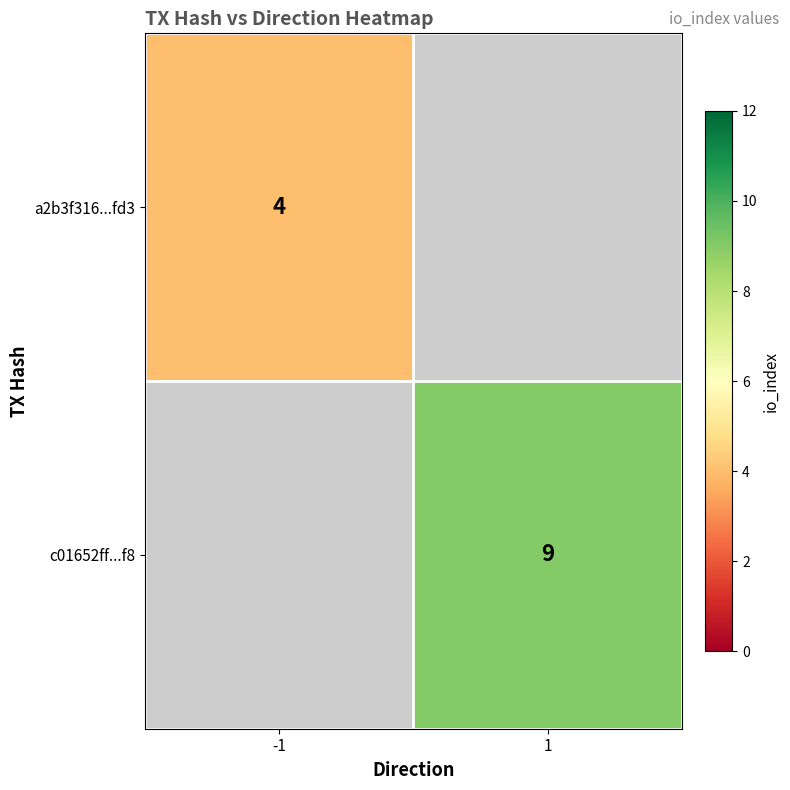

Is the value of a2b3f316...fd3 at -1 greater than the value of c01652ff...f8 at 1?

No